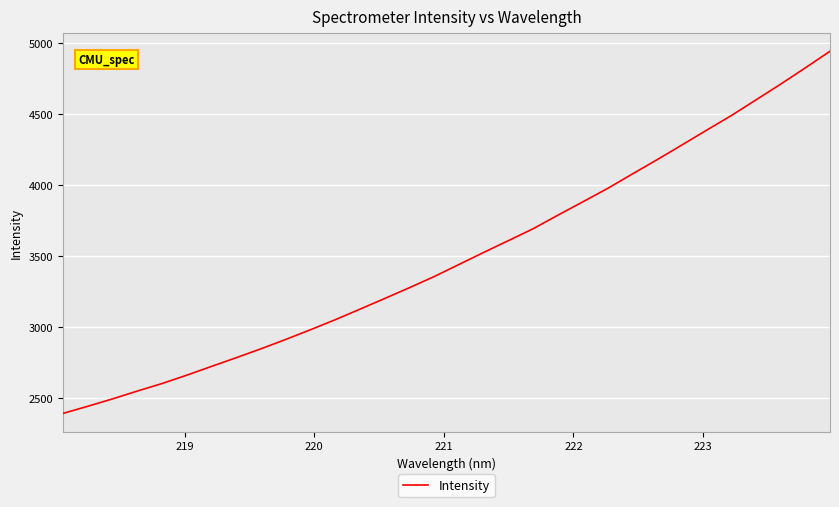

What is the smallest value displayed?

2390.0